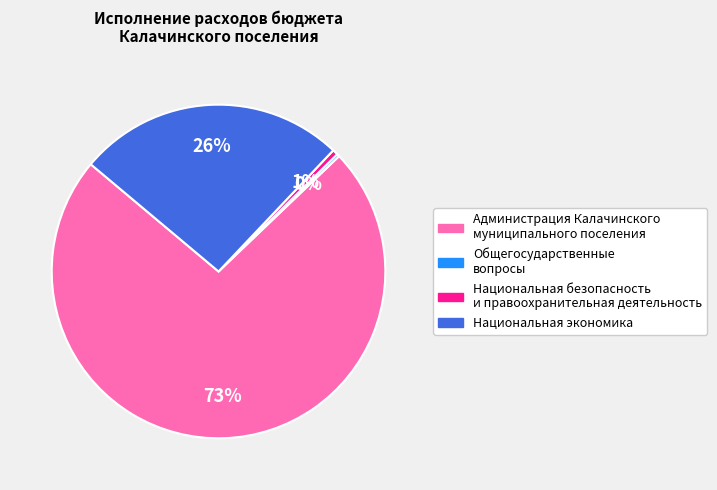

To the nearest percent, what is the difference between the Национальная экономика and Администрация Калачинского муниципального поселения slice percentages?

47%